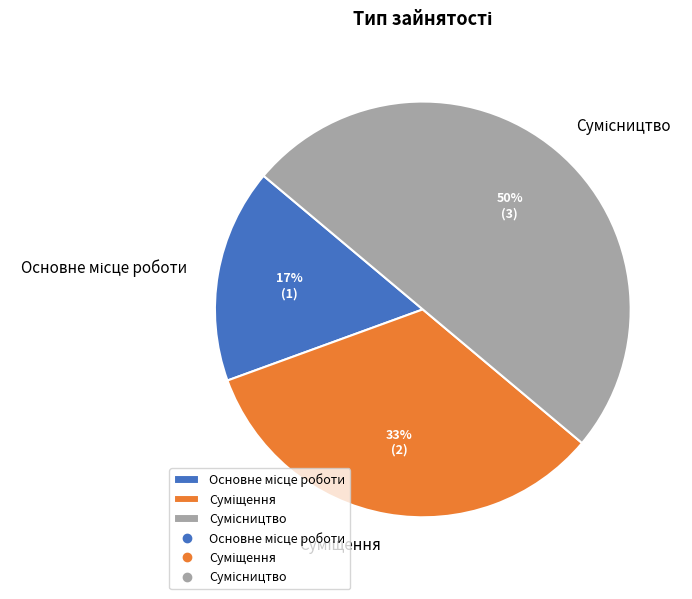

To the nearest percent, what is the difference between the largest and smallest slice percentages?

33%